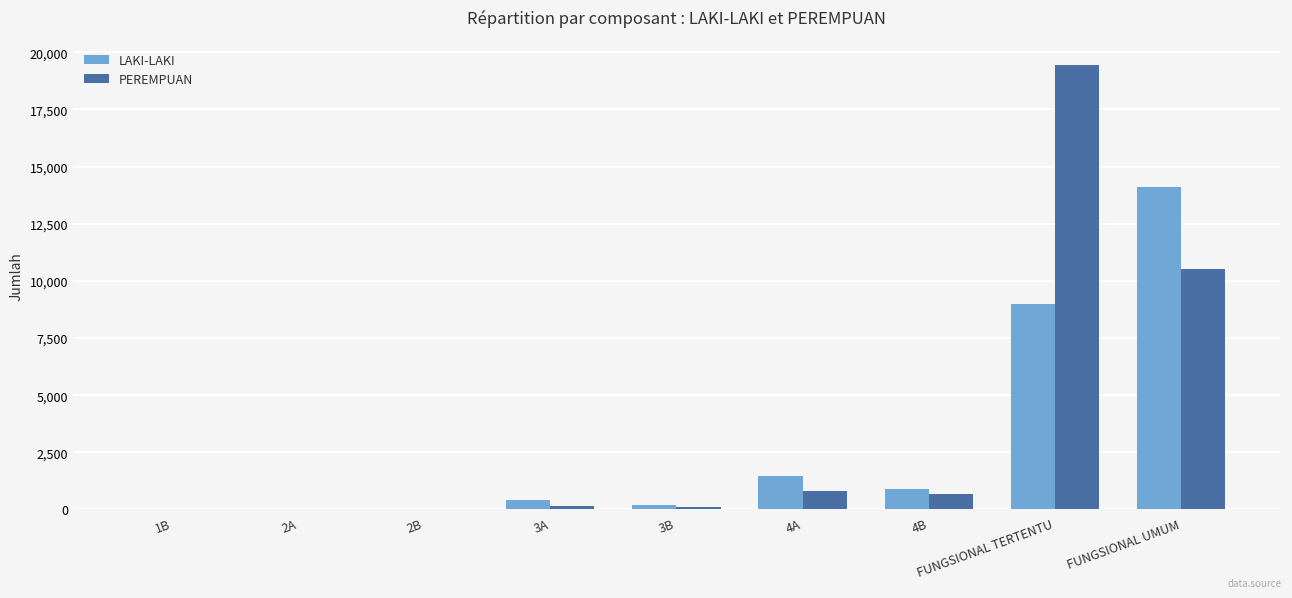

How many data points does each series have?

9